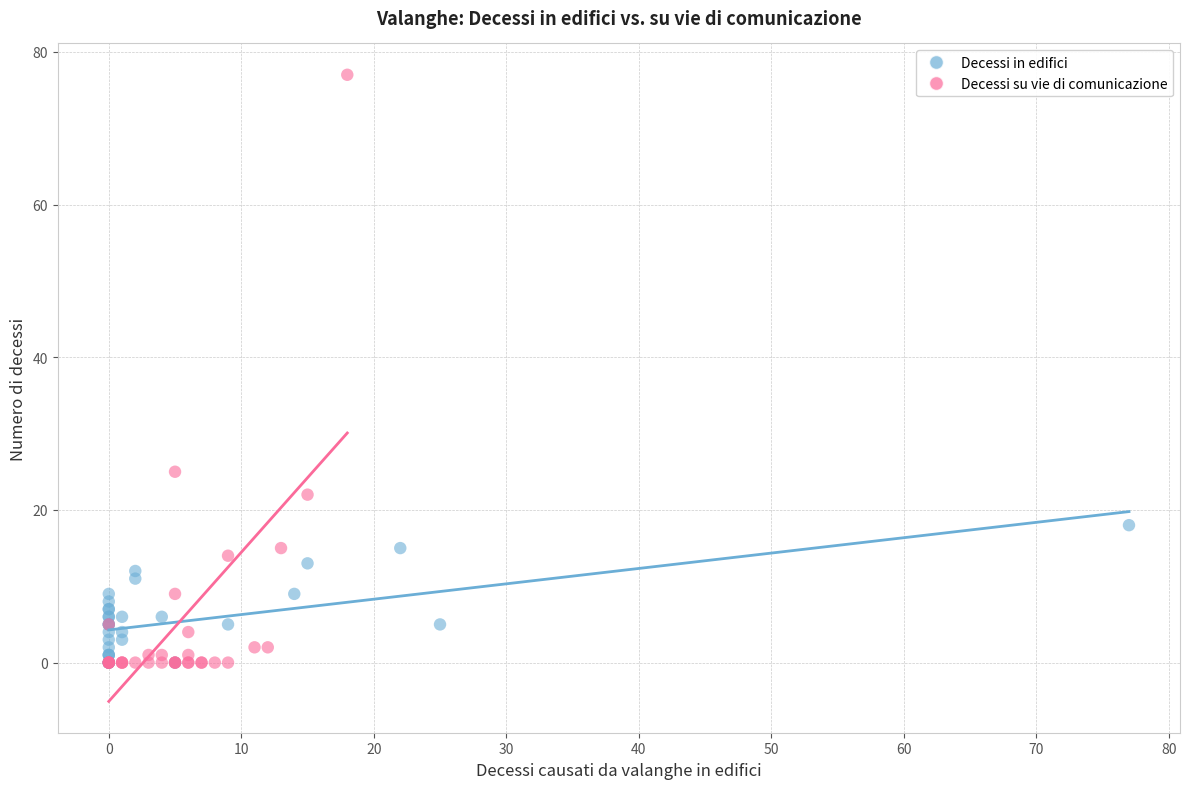

Which series reaches the maximum Y coordinate?

Decessi su vie di comunicazione